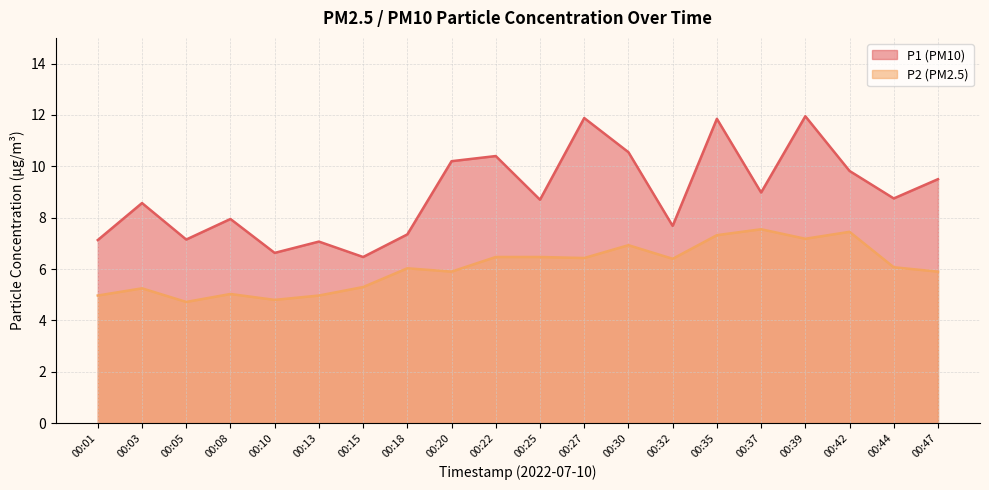

What is the difference between the P1 values at 00:35 and 00:18?

4.5